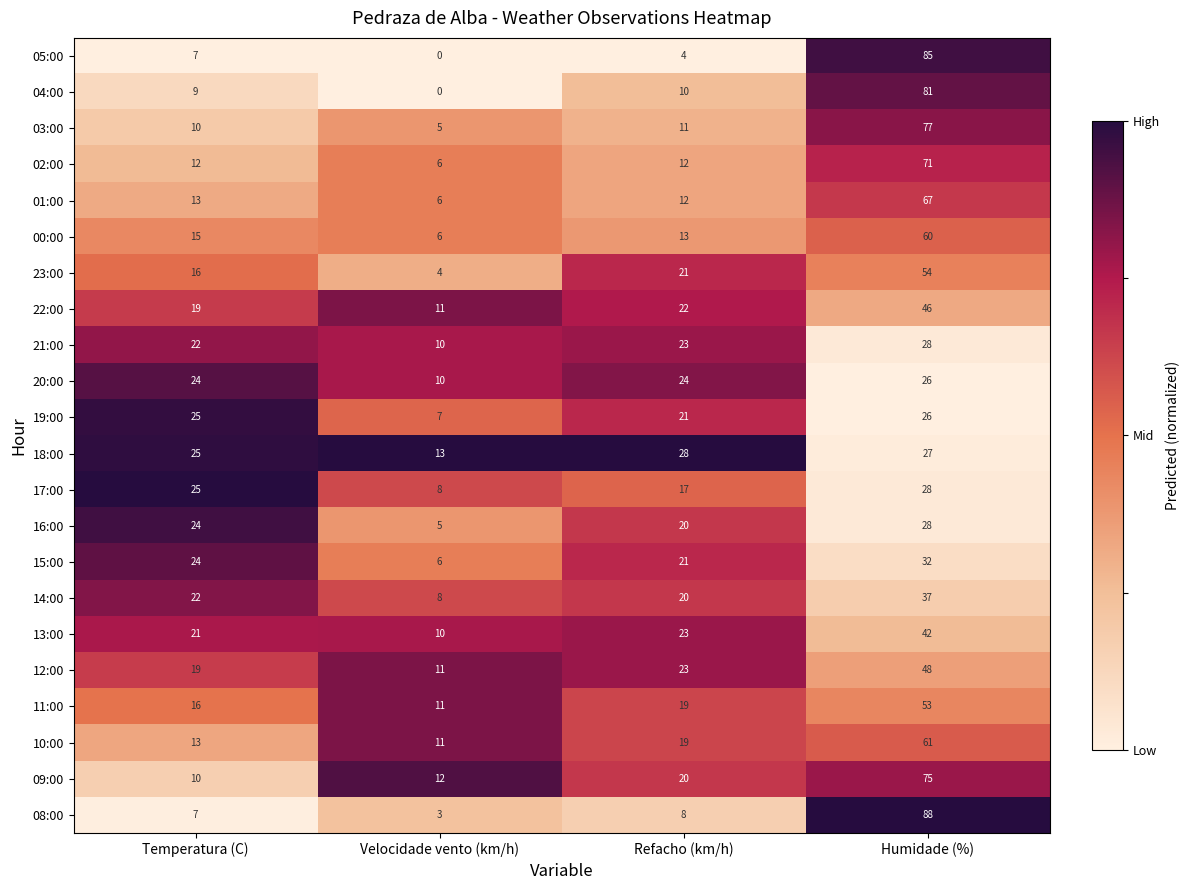

At which label is 00:00 closest to 33?

Temperatura (C)